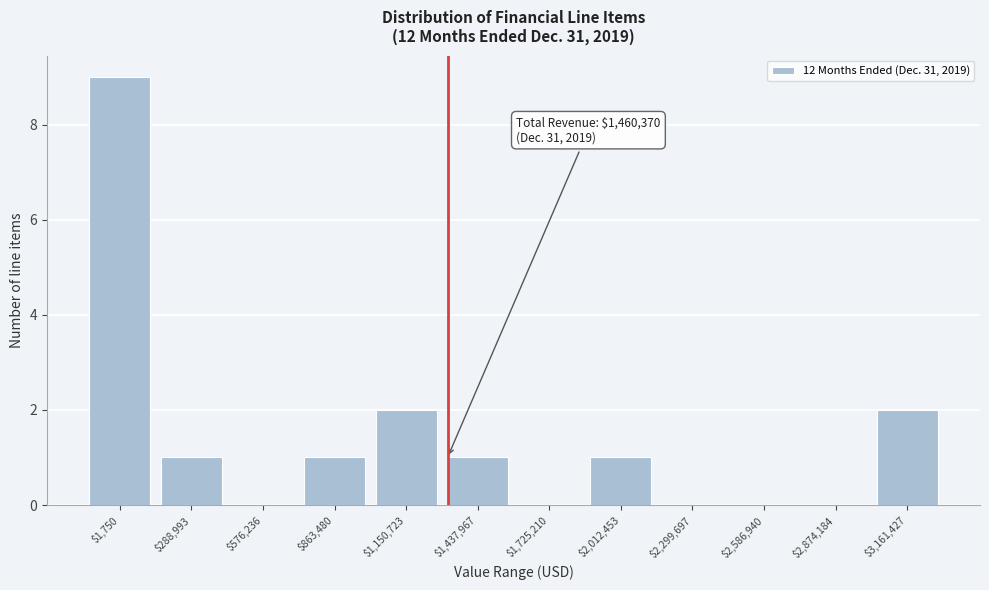

Which category has the highest value across all series?

$1,750